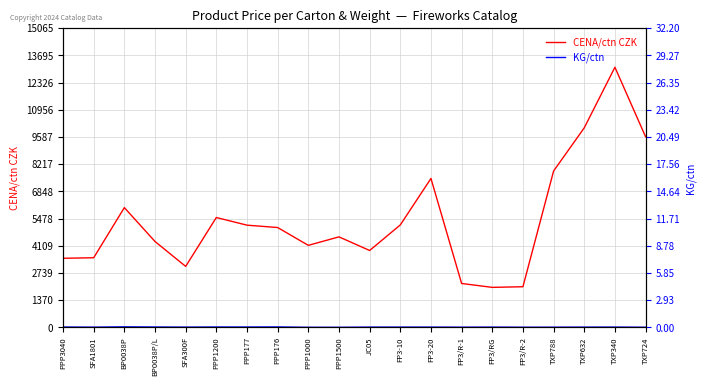

Rank the series at TXP788 from highest to lowest value.

CENA/ctn CZK, KG/ctn